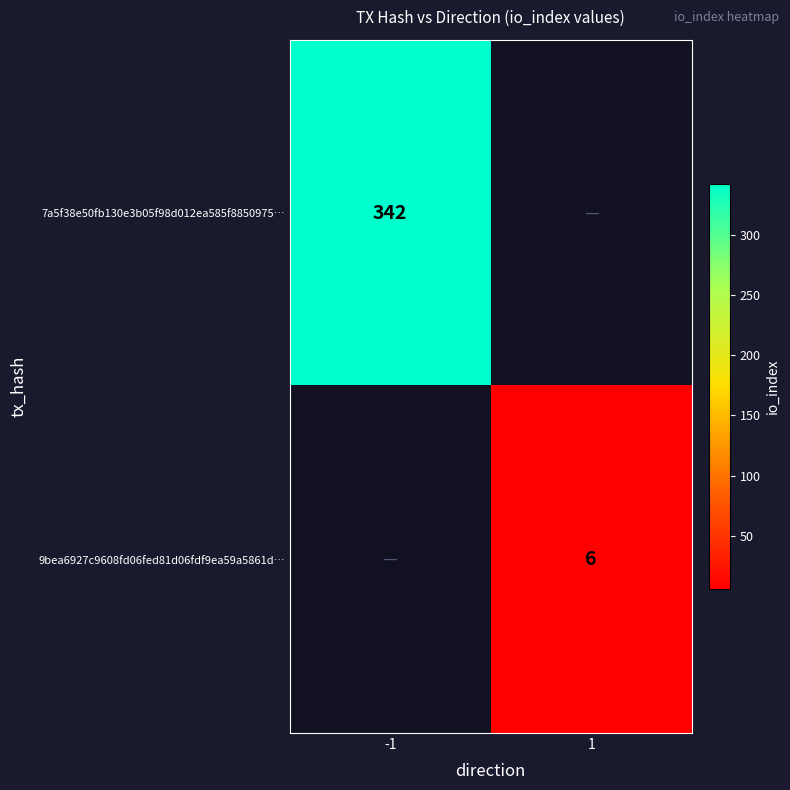

Which label corresponds to the smallest value in the chart?

1